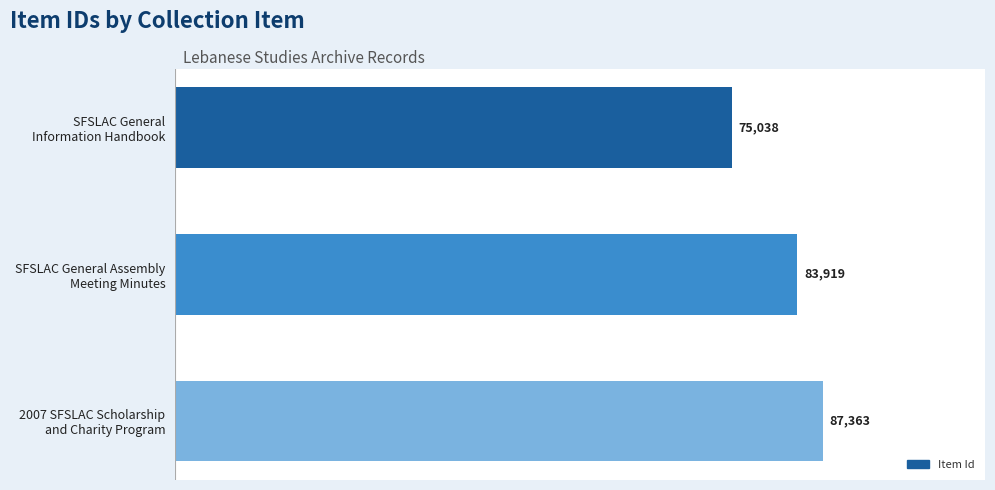

How many data points are less than 83919?

1